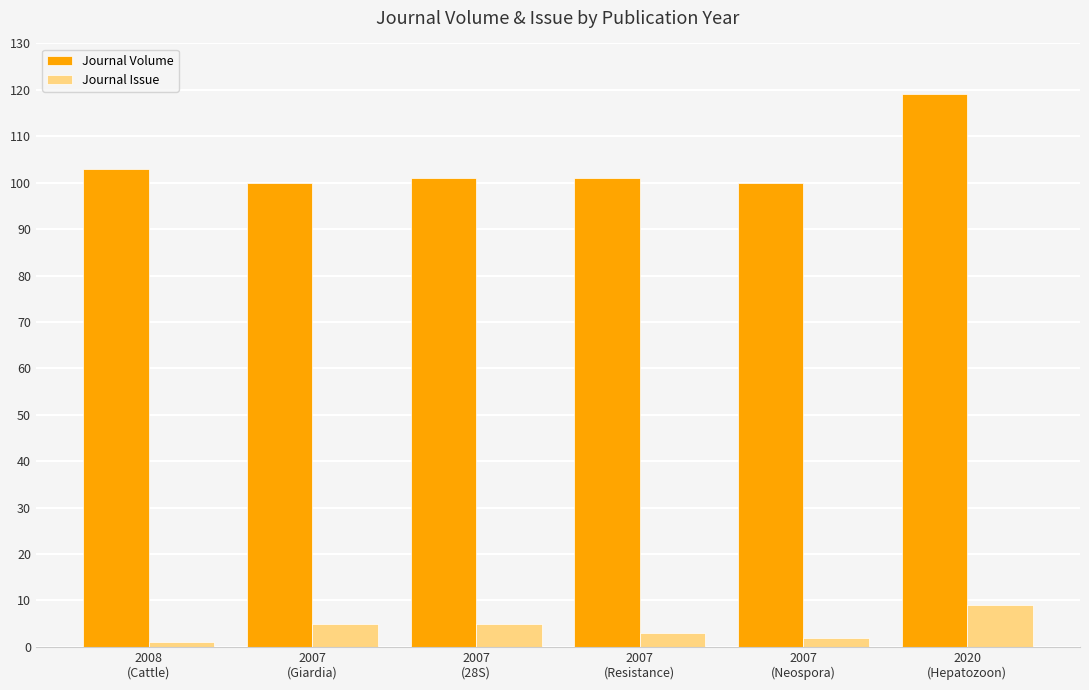

The Journal Volume series shows 63 at 2020
(Hepatozoon). True or false?

False